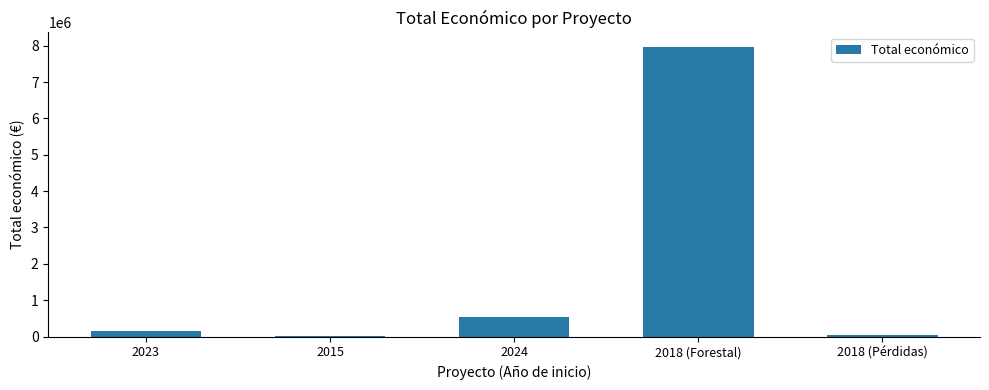

What is the sum of all values?

8734213